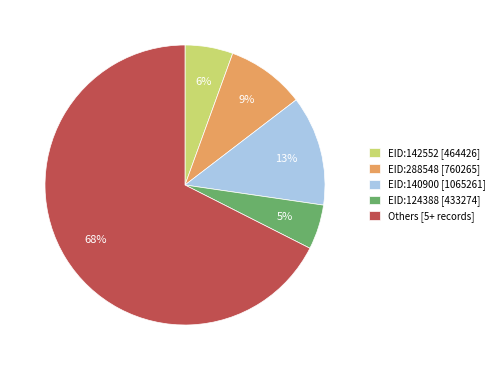

To the nearest percent, what is the combined percentage of EID:288548 [760265] and EID:142552 [464426]?

15%